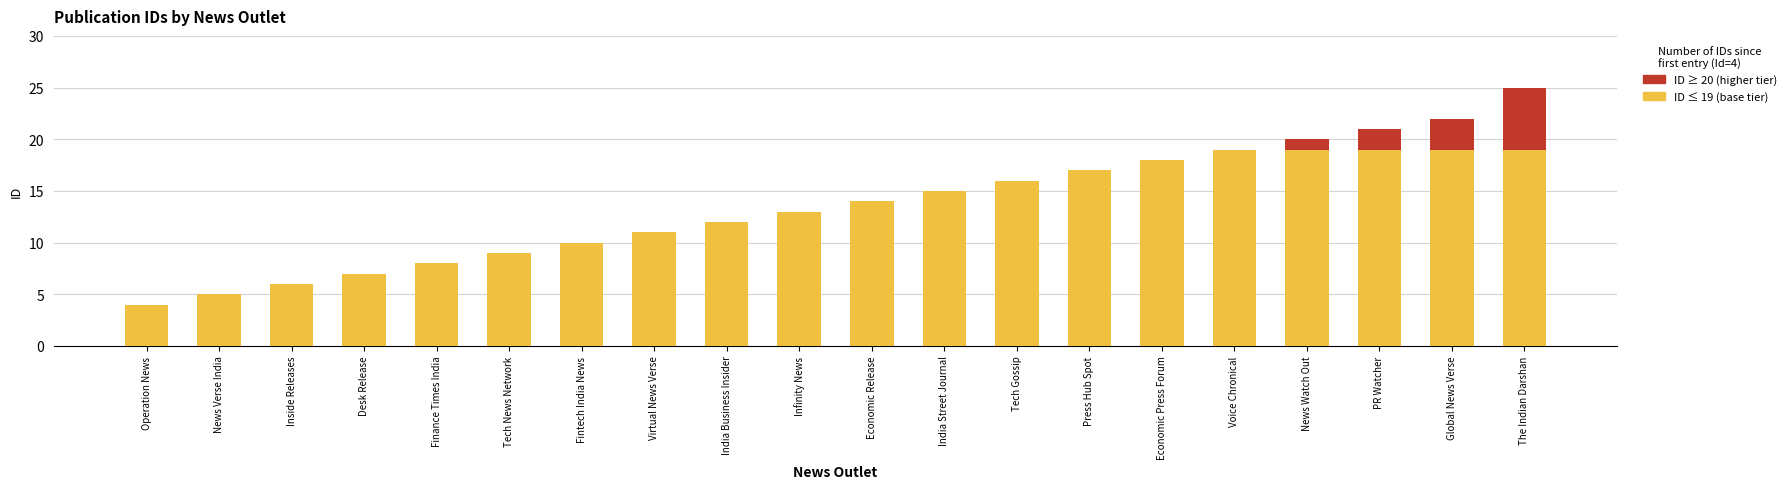

At which category does the chart reach its peak across all series?

The Indian Darshan